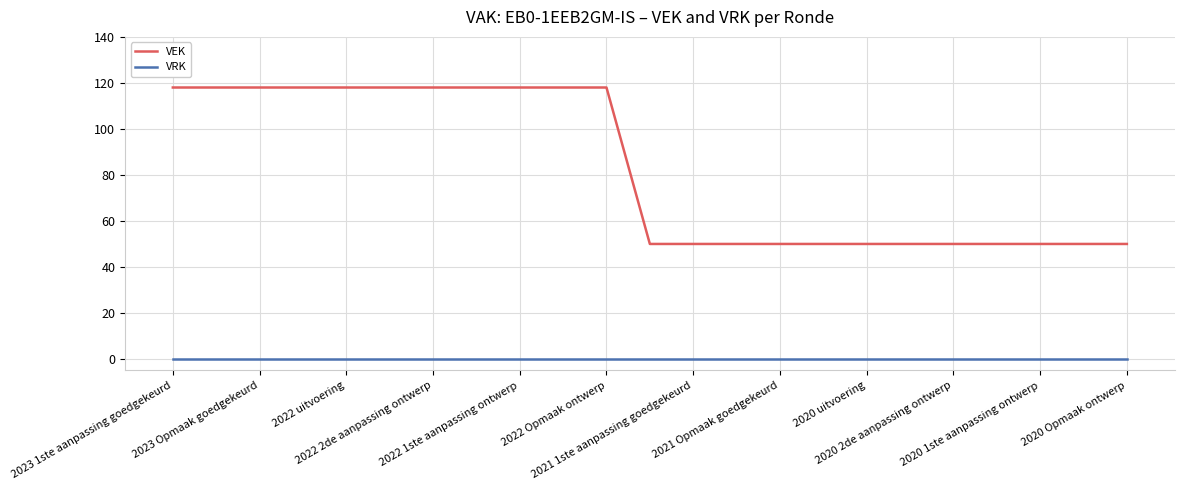

List the series in order of their peak value, lowest first.

VRK, VEK